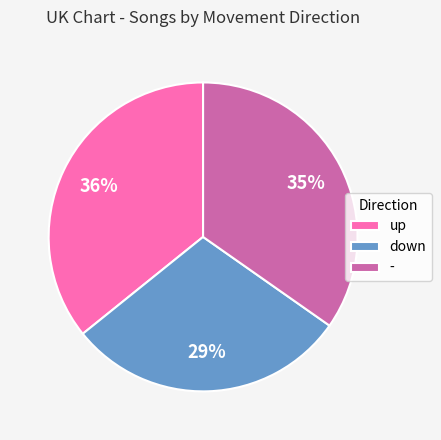

Is it true that - is 45% of the pie?

False